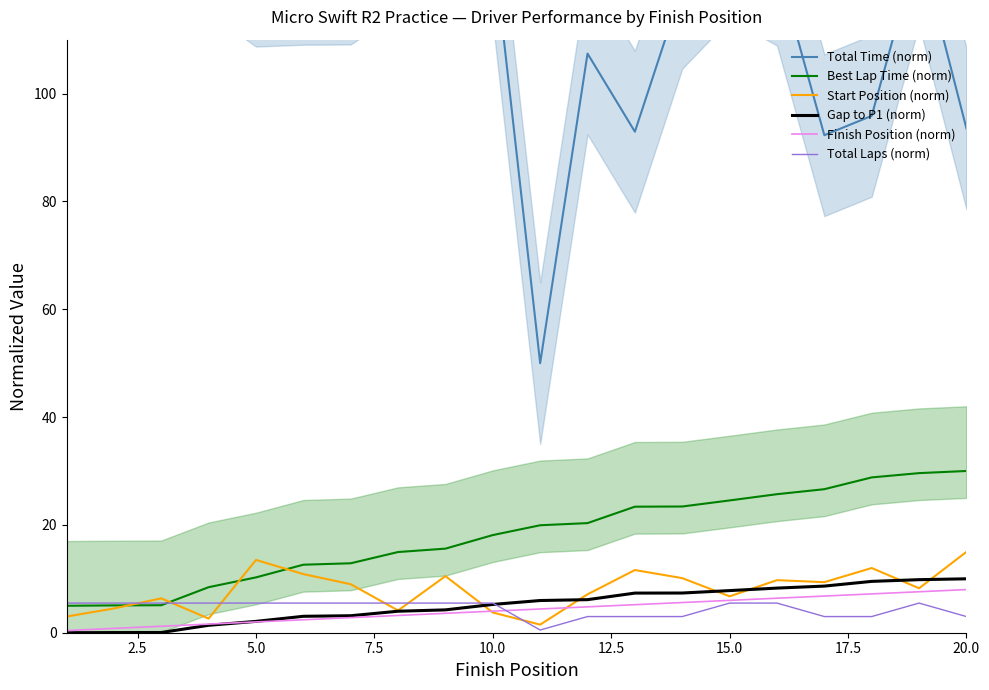

The Start Position (norm) series shows 10.9 at 15.0. True or false?

False